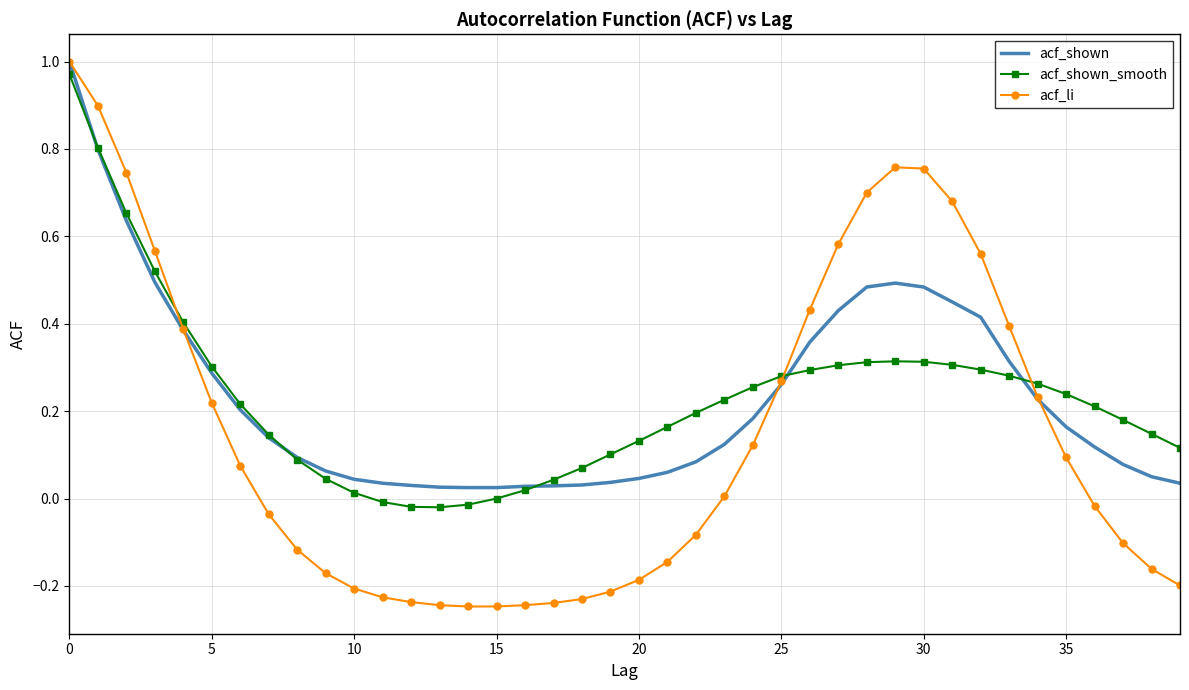

What are all the series names shown in the legend?

acf_shown, acf_shown_smooth, acf_li